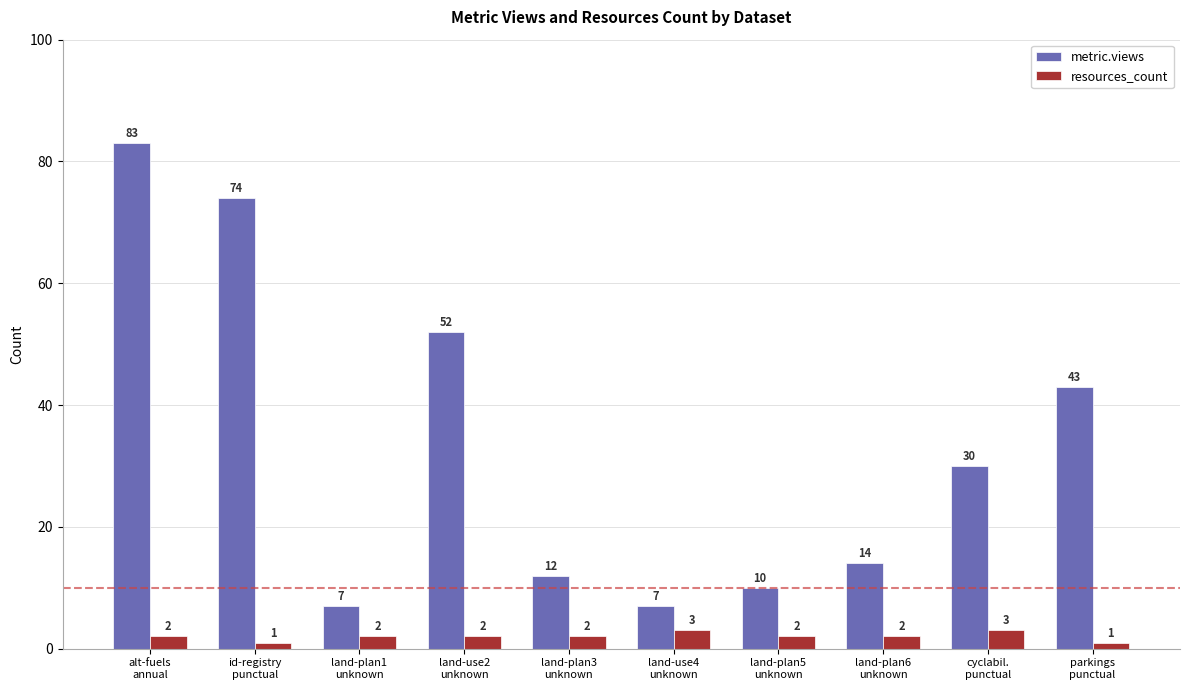

Are the bars grouped side by side (vs. stacked)?

Yes